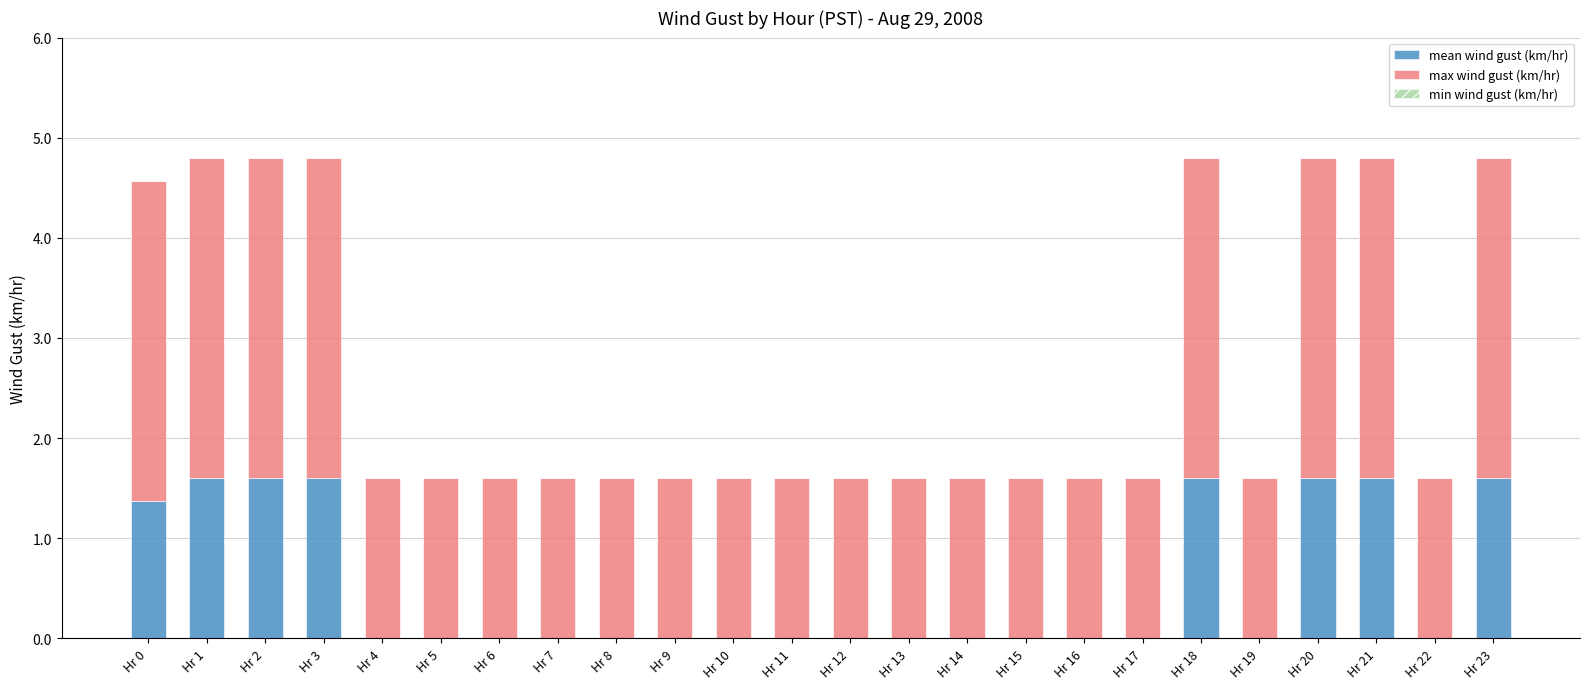

What is the total value across all series at Hr 20?

4.8